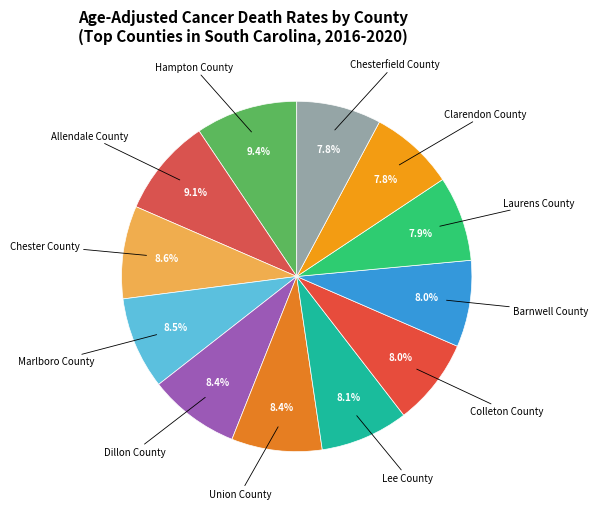

Count the number of slices in the pie.

12